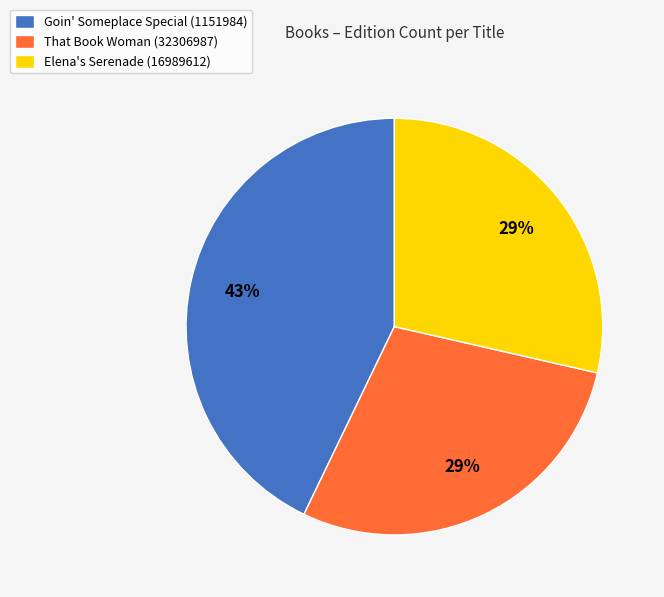

To the nearest percent, what is the average slice percentage?

33%